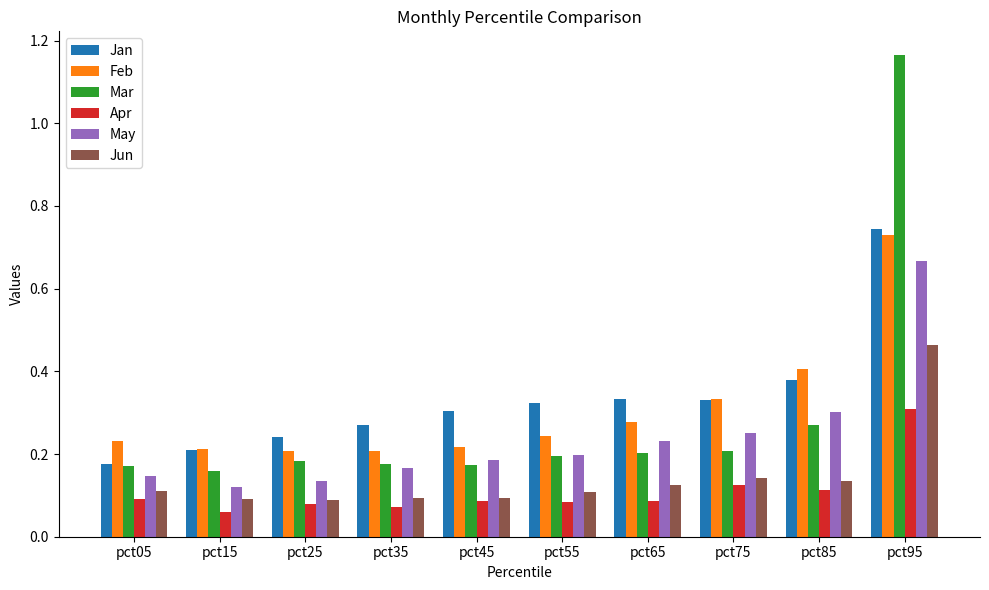

What is the difference between the maximum and minimum values in the Jan series?

0.6